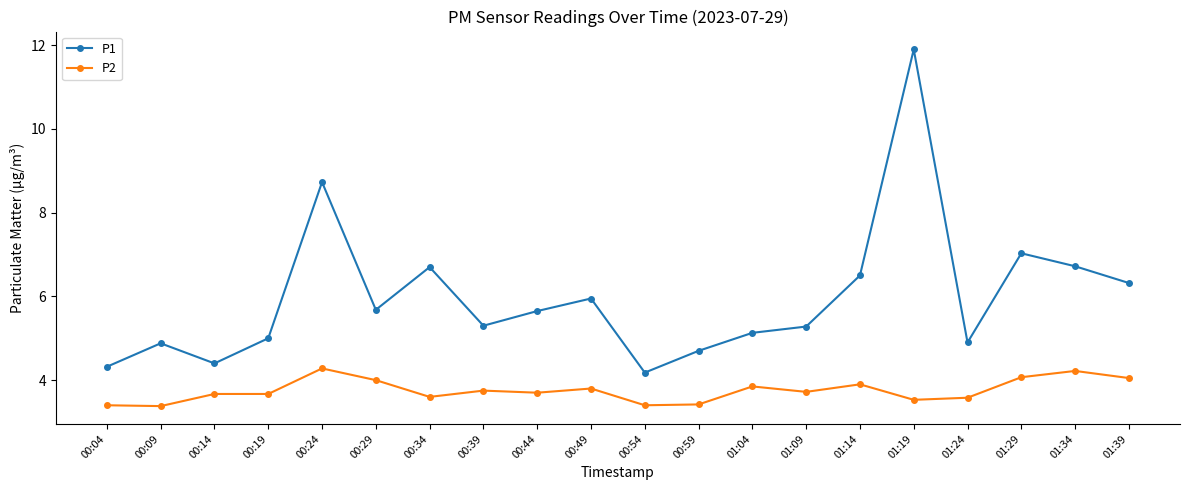

Where is the first local maximum for P1?

00:09